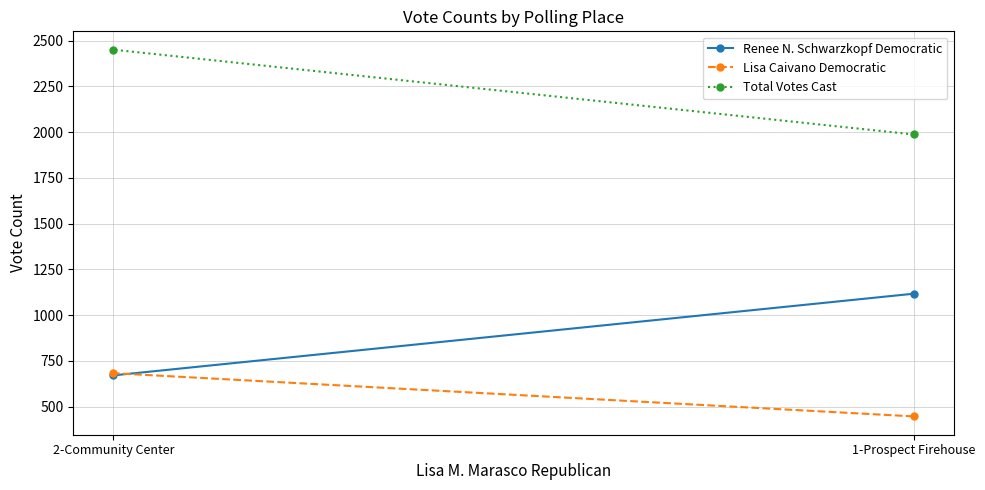

What is the minimum value for Renee N. Schwarzkopf Democratic?

671